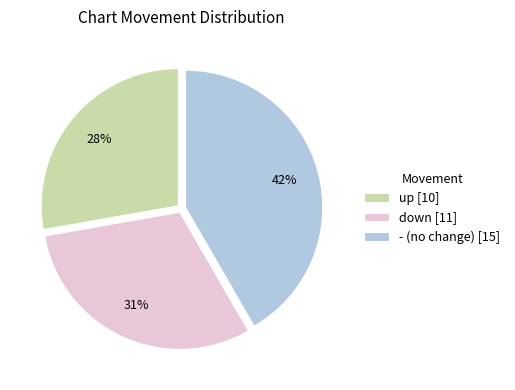

To the nearest percent, what percentage of the pie is down?

31%